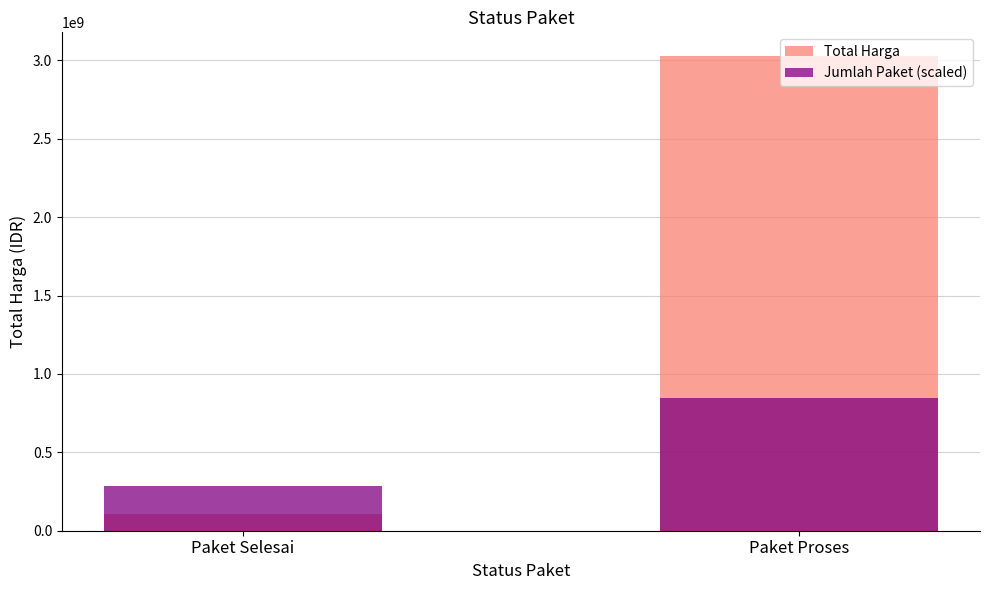

Reading left to right, list all the values displayed in this chart.

Total Harga: Paket Selesai=107243500.0	Paket Proses=3027710000.0
Jumlah Paket (scaled): Paket Selesai=282586266.7	Paket Proses=847758800.0